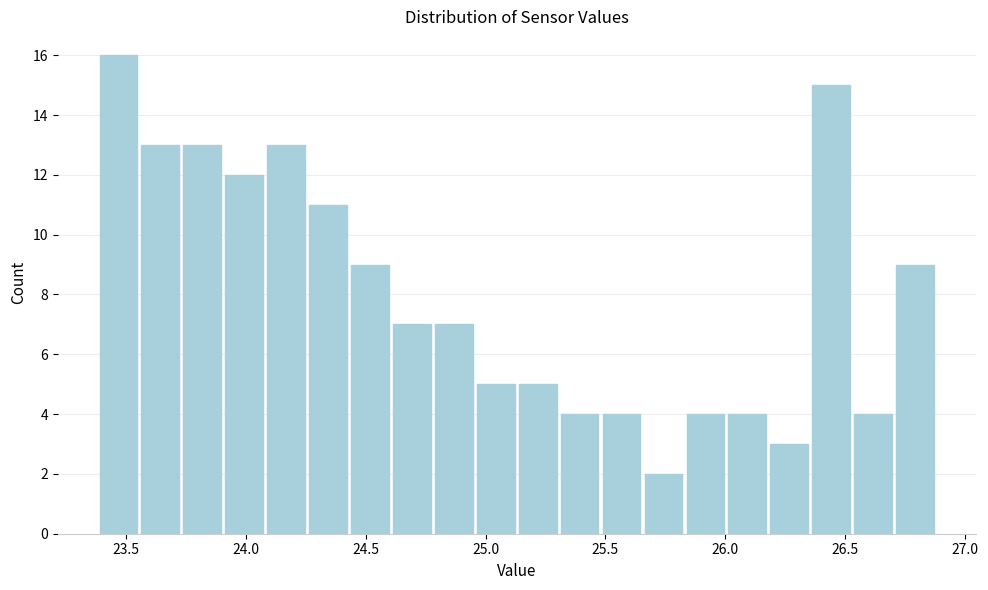

Around what value on the x-axis is the tallest bar? Give the approximate position of its centre, as read against the axis.

23.45